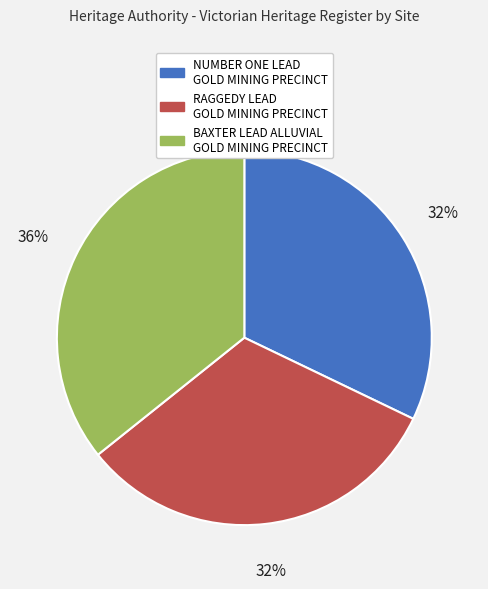

What is the largest slice in the pie chart?

BAXTER LEAD ALLUVIAL GOLD MINING PRECINCT